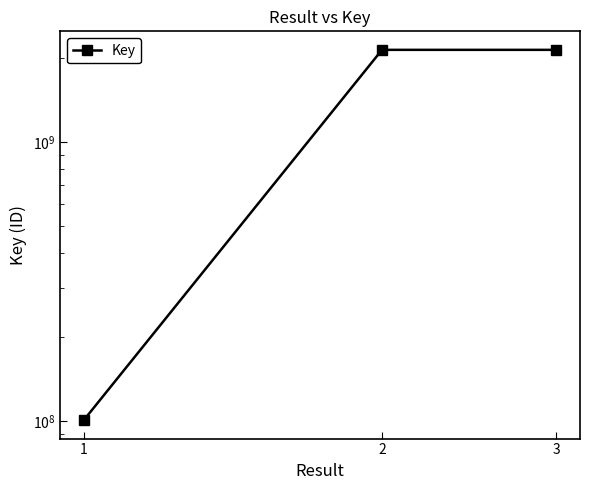

What is the difference between the values at 2 and 3?

29246